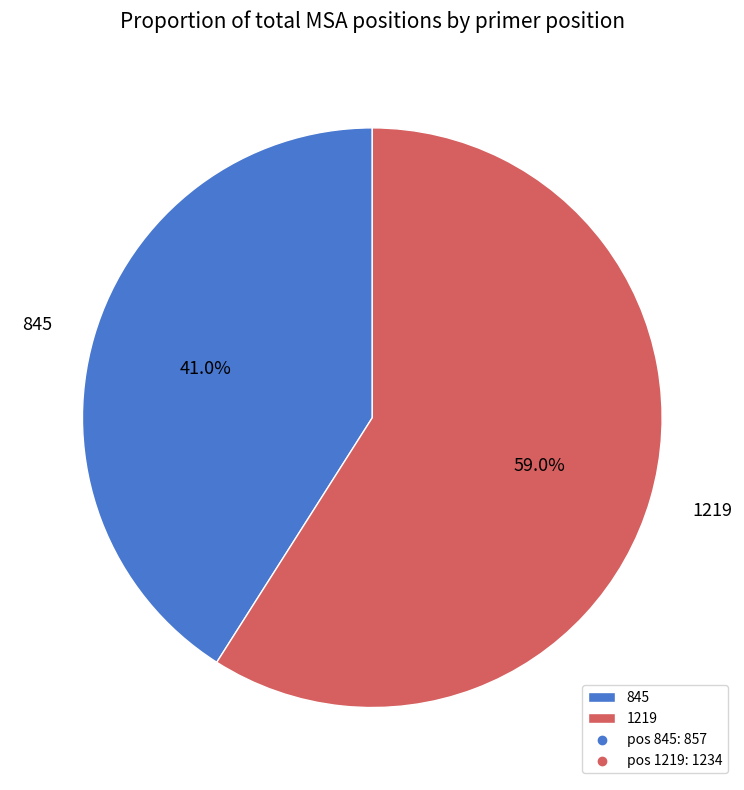

How many slices are in this pie chart?

2